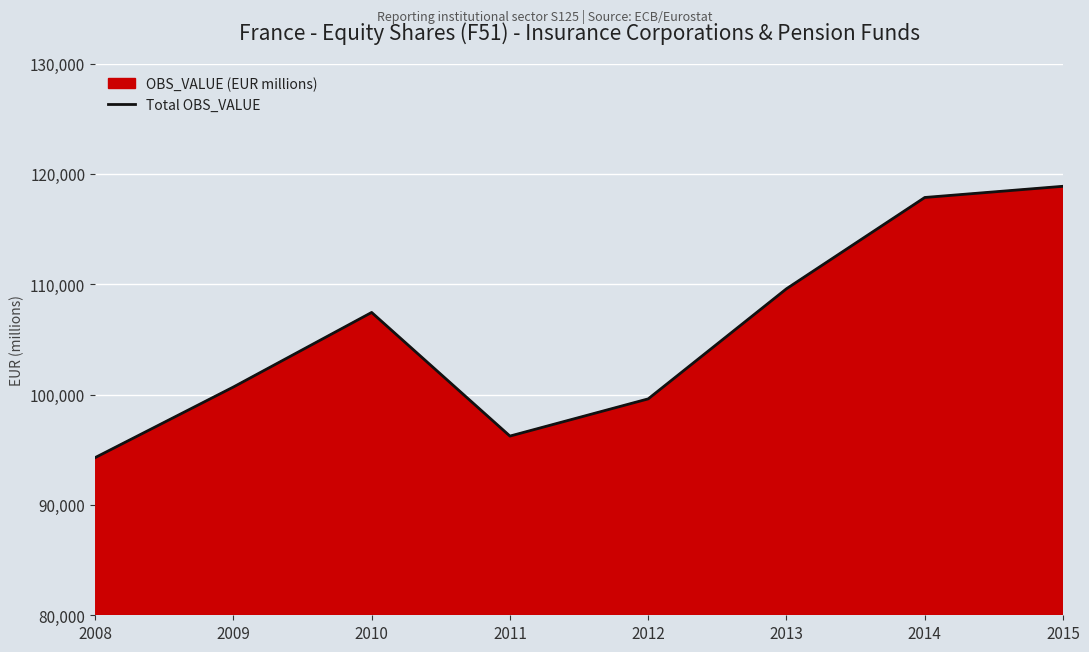

Does the chart display data point markers on the line(s)?

No